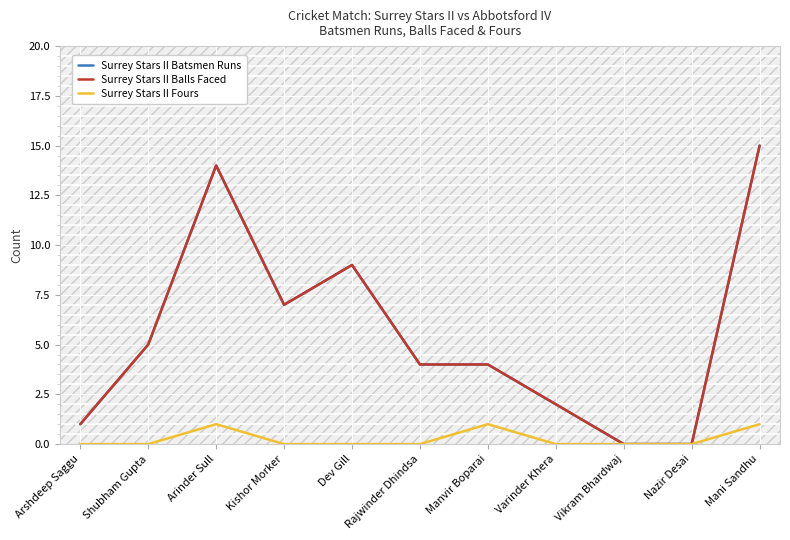

Does the chart have visible grid lines?

Yes